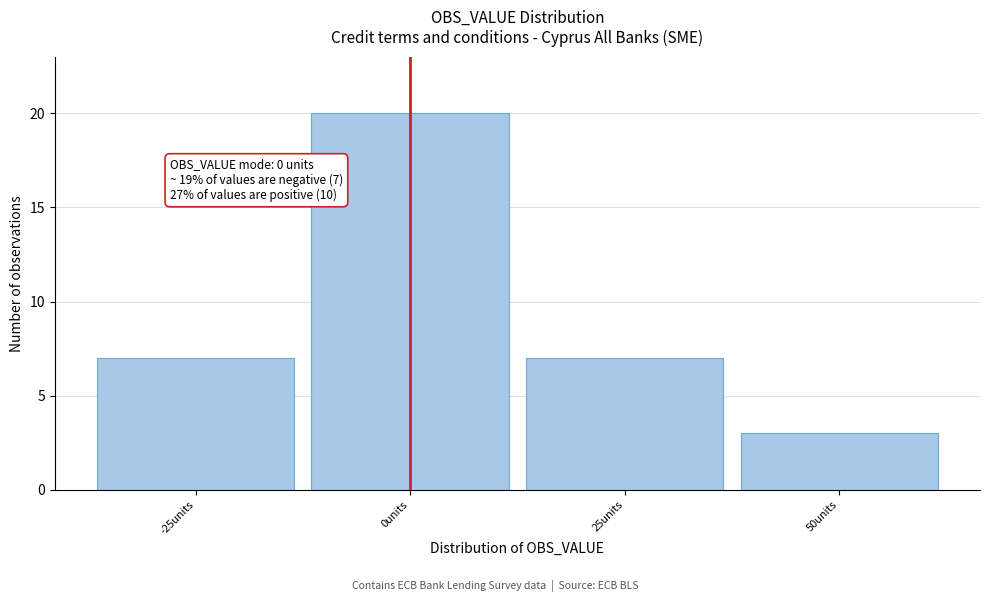

Which range on the x-axis has the tallest bar?

-12.5 to 12.5